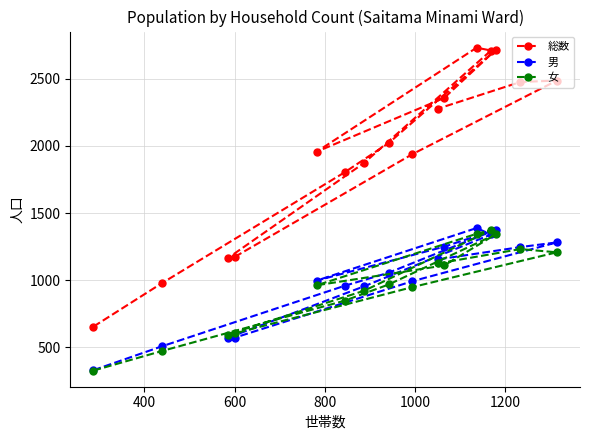

What is the value of the 総数 point at the 10th from the left?

2278